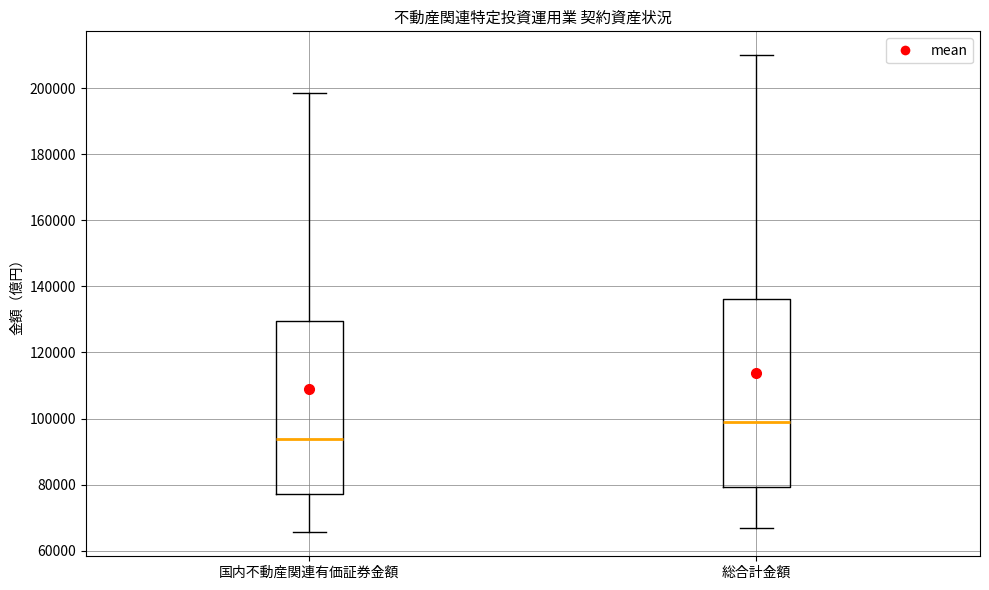

Which box is the tallest, from its lower edge to its upper edge?

総合計金額